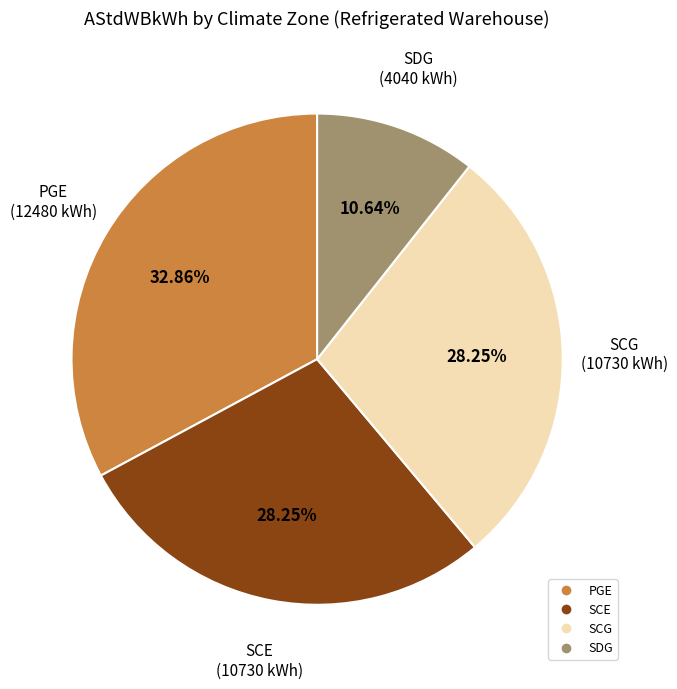

Is there a majority slice in this chart?

No